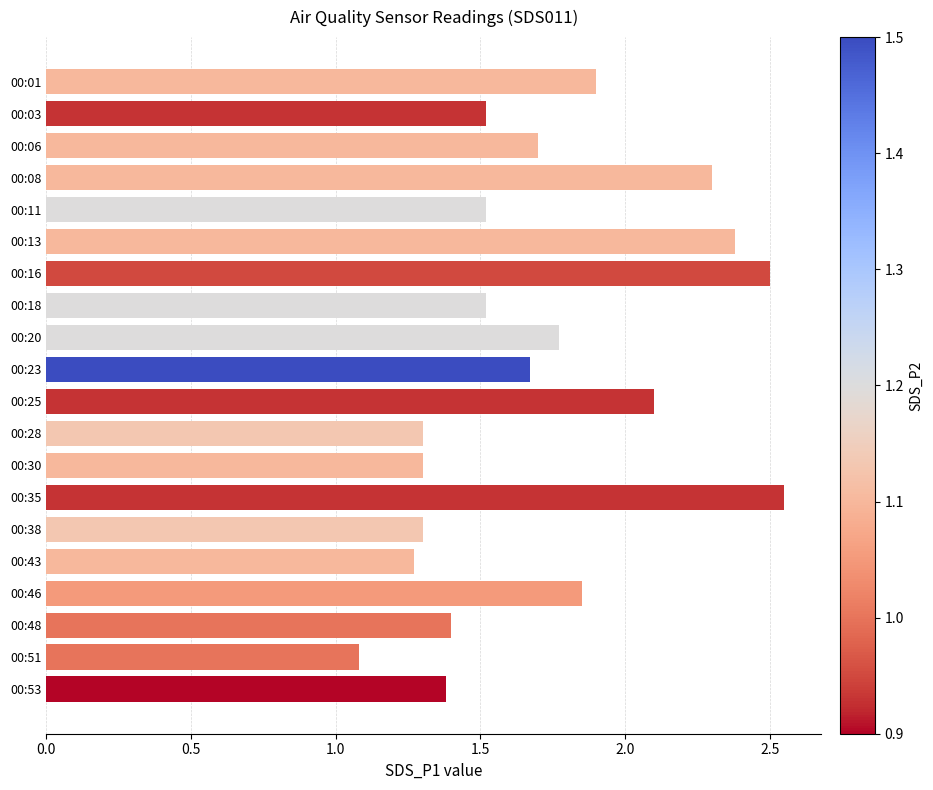

What is the difference between the second highest and second lowest values?

1.2